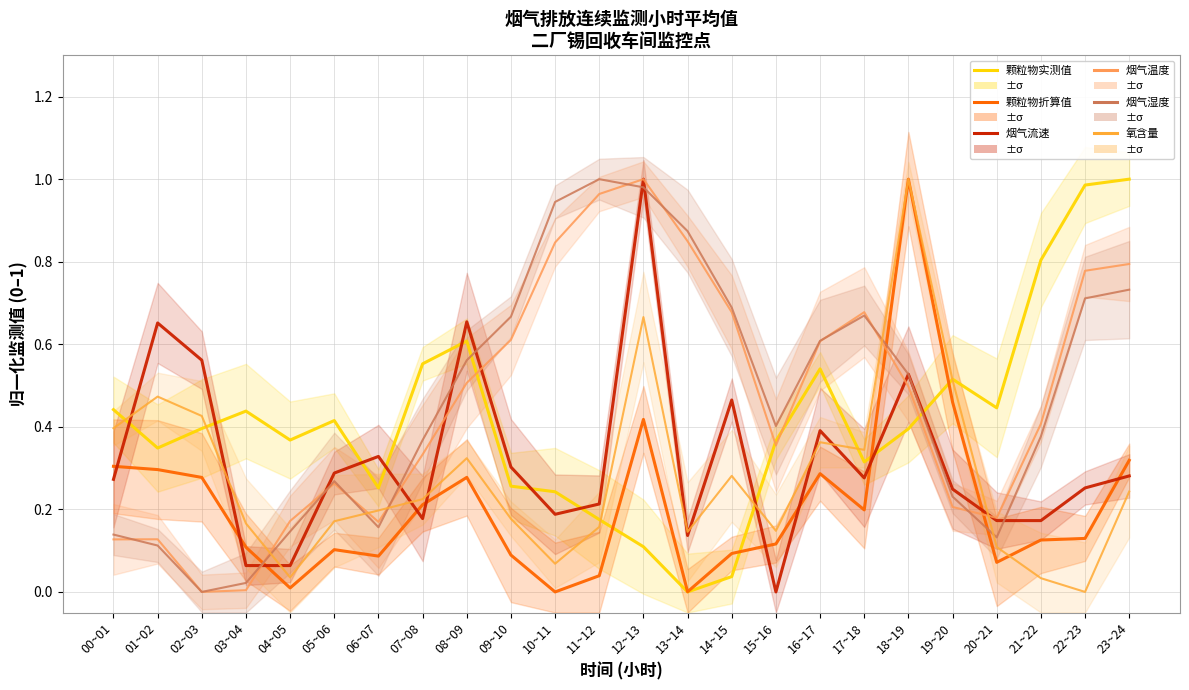

What is the average value of the 颗粒物实测值 series?

0.4